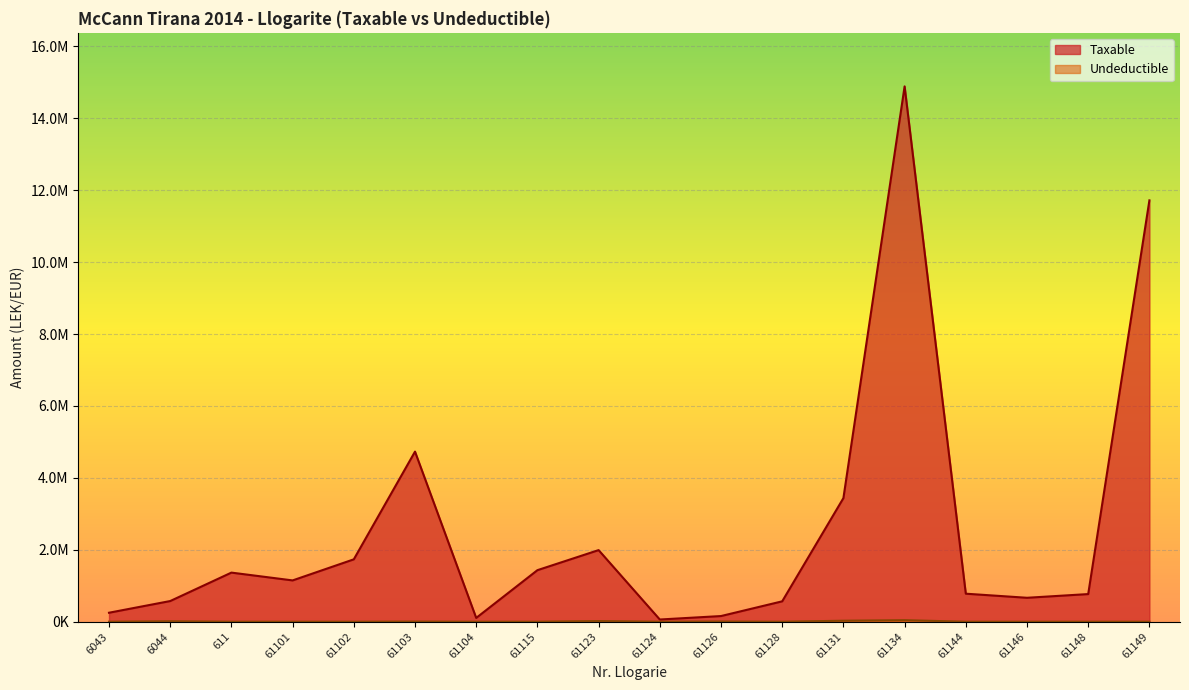

Which series has the widest spread of values?

Taxable